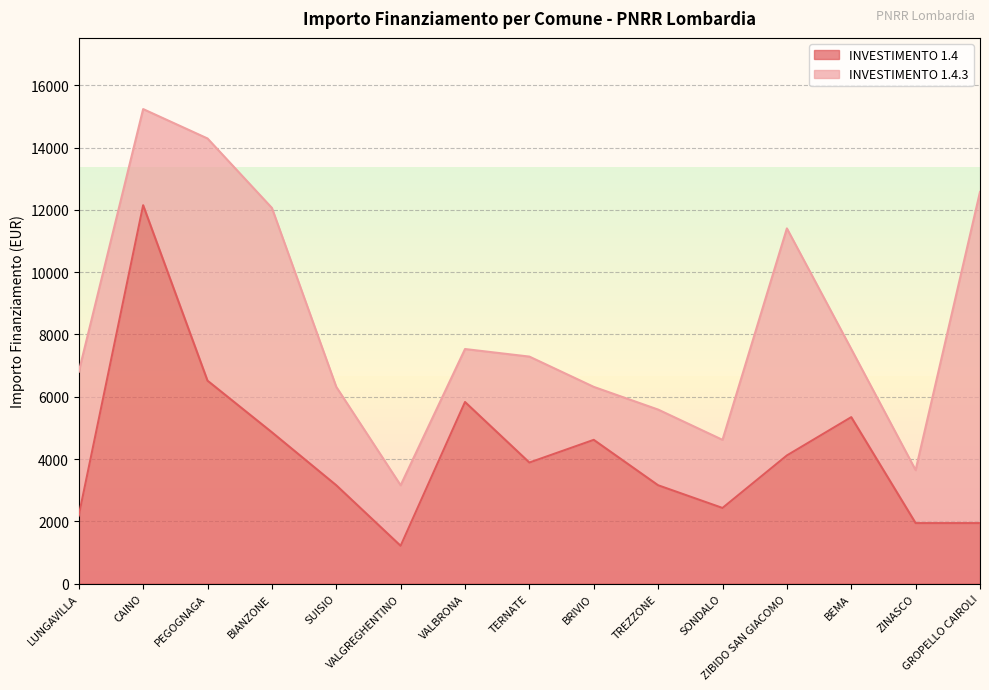

Reading left to right, extract all data points from this chart.

LUNGAVILLA=2187	CAINO=12150	PEGOGNAGA=6517	BIANZONE=4860	SUISIO=3159	VALGREGHENTINO=1215	VALBRONA=5832	TERNATE=3888	BRIVIO=4617	TREZZONE=3159	SONDALO=2430	ZIBIDO SAN GIACOMO=4116	BEMA=5346	ZINASCO=1944	GROPELLO CAIROLI=1944